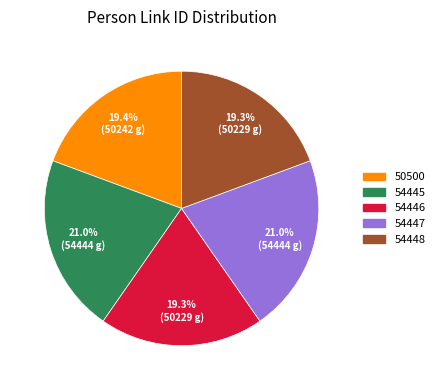

Is 54448 the majority of the pie?

No